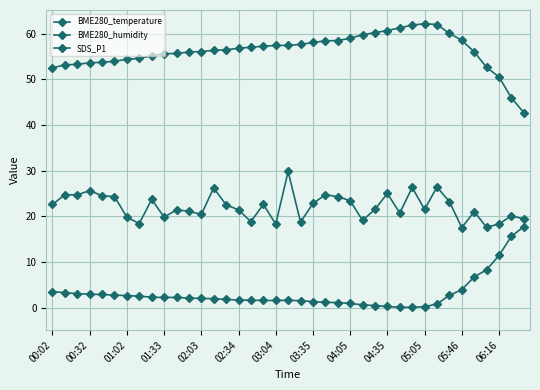

How many lines are shown in the chart?

3